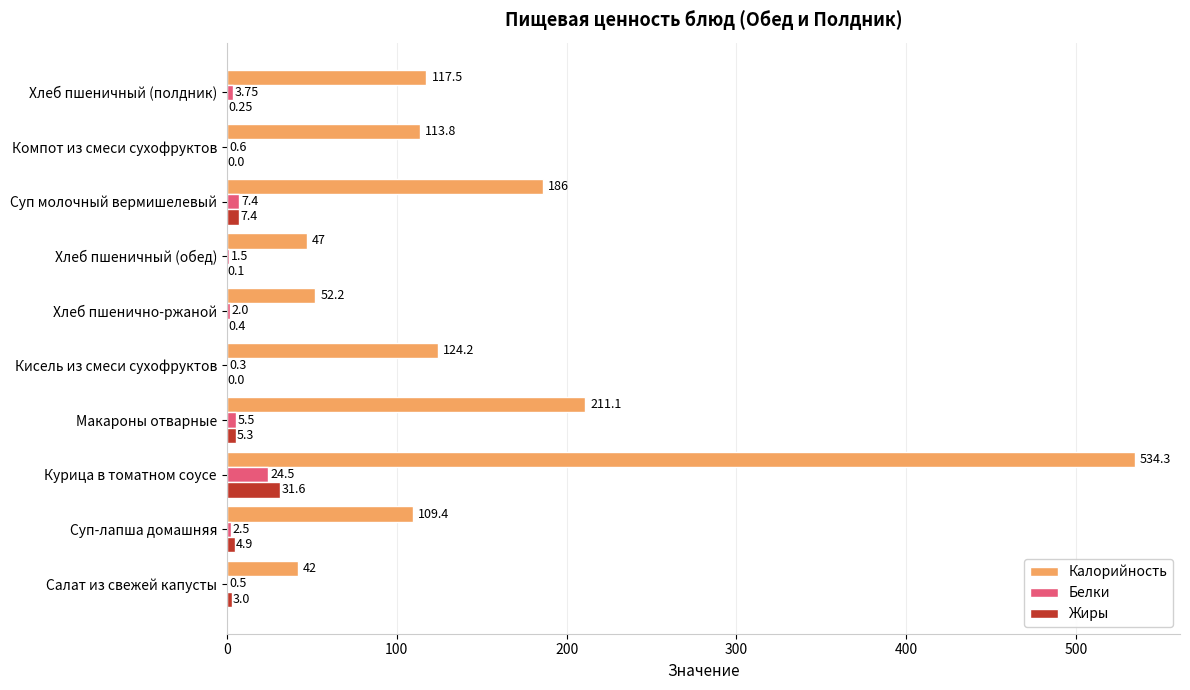

Which series changed the most between Хлеб пшеничный (обед) and Хлеб пшеничный (полдник)?

Калорийность